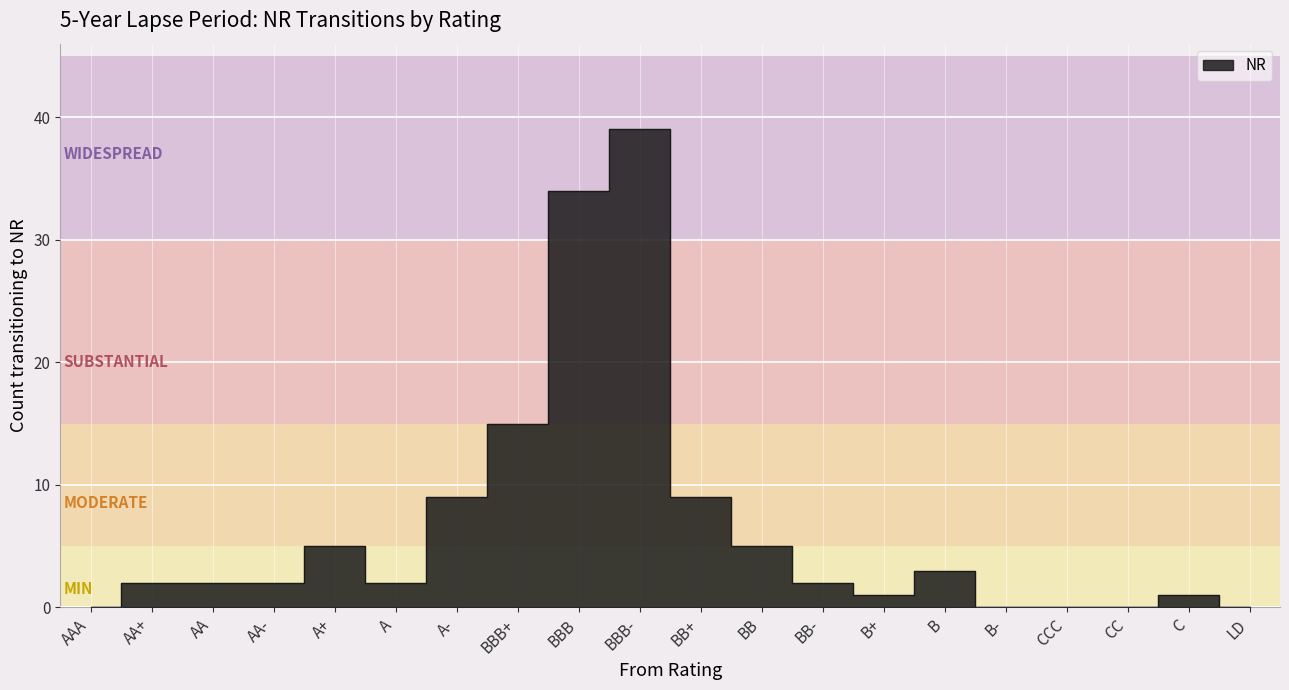

How many interior local peaks (higher than both neighbors) does the data have?

4